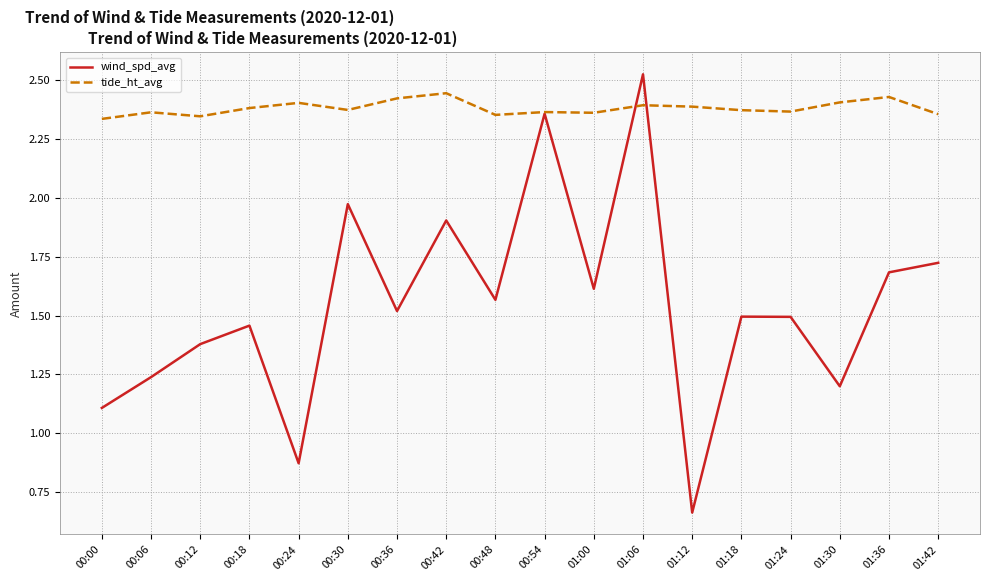

What is the difference between the highest and lowest values at 00:30?

0.4